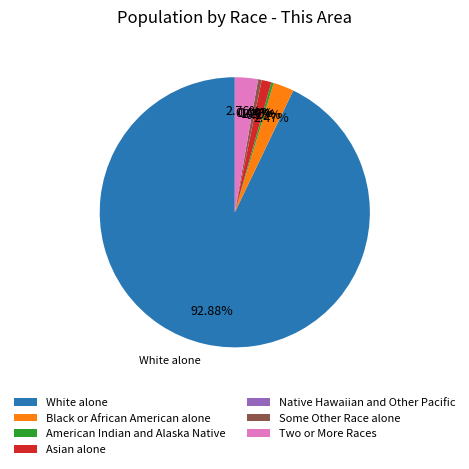

Does Black or African American alone account for over 50% of the chart?

No